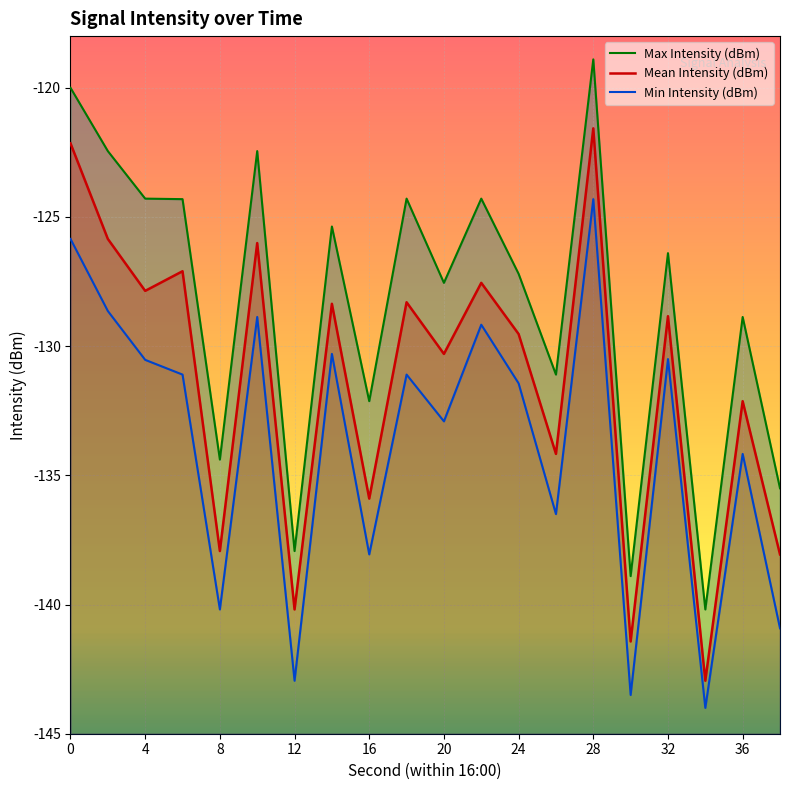

Is it true that Min Intensity (dBm) equals -74.4 at 16?

False